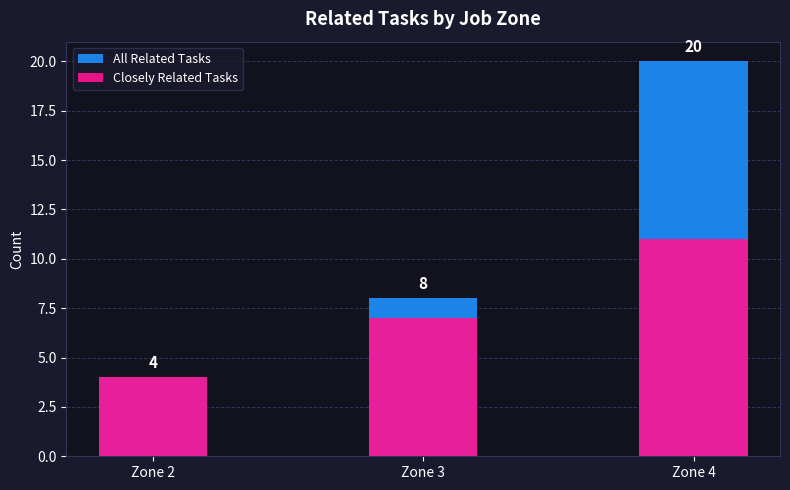

Reading right to left, what are all the values shown in this chart?

All Related Tasks: Zone 4=20	Zone 3=8	Zone 2=4
Closely Related Tasks: Zone 4=11	Zone 3=7	Zone 2=4